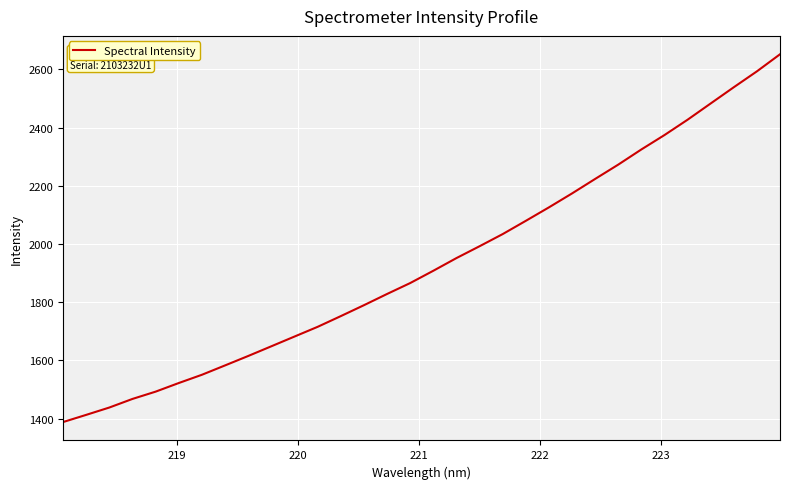

What is the minimum value shown in the chart?

1388.3